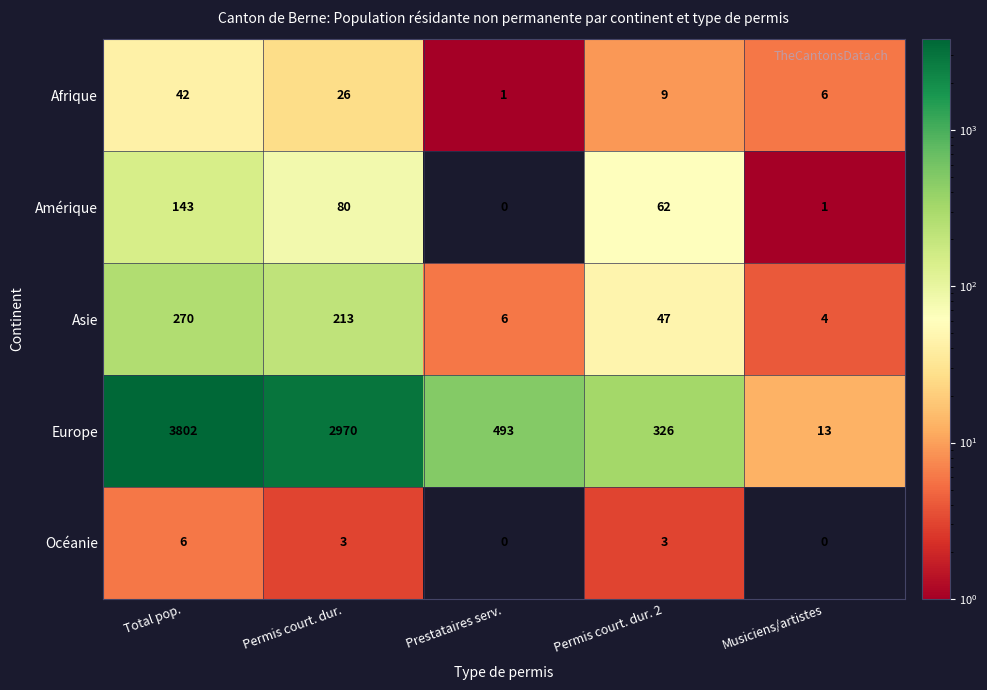

What is the average value of the Amérique series?

57